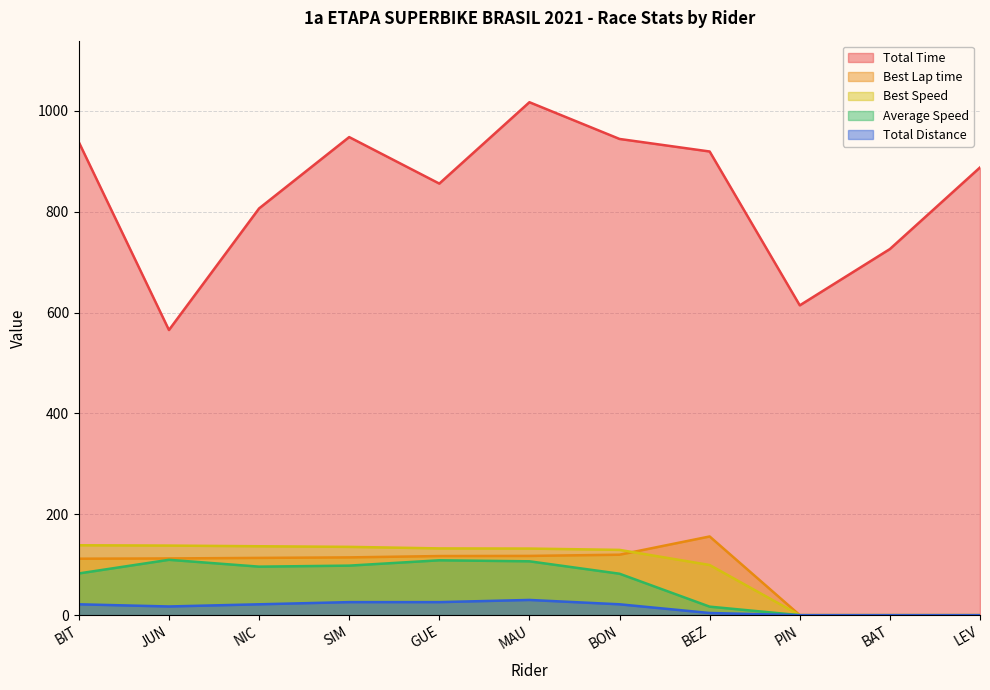

At which label is Average Speed closest to 54?

BON